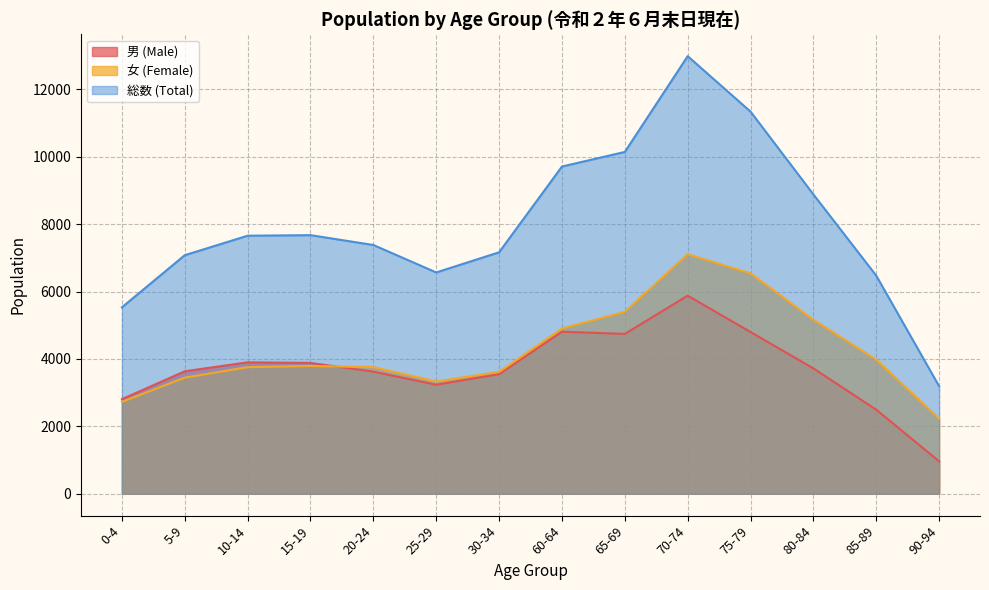

What is the label of the 9th point from the right?

25-29